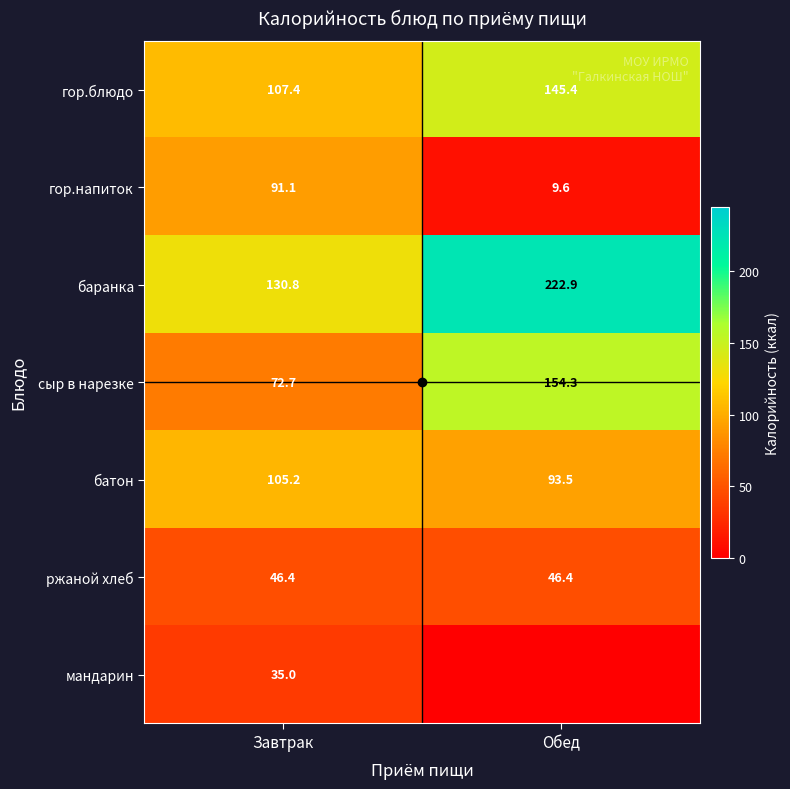

List the labels in order of гор.блюдо value, smallest first.

Завтрак, Обед